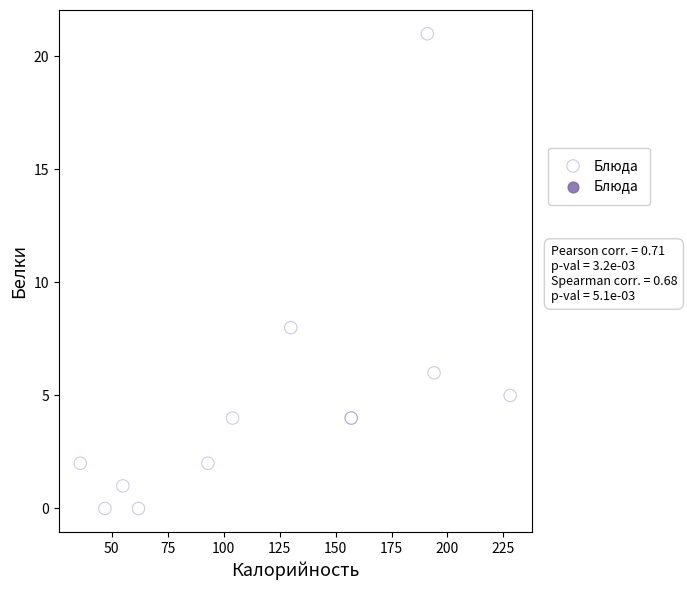

What Y value in the scatter plot is closest to 10?

8